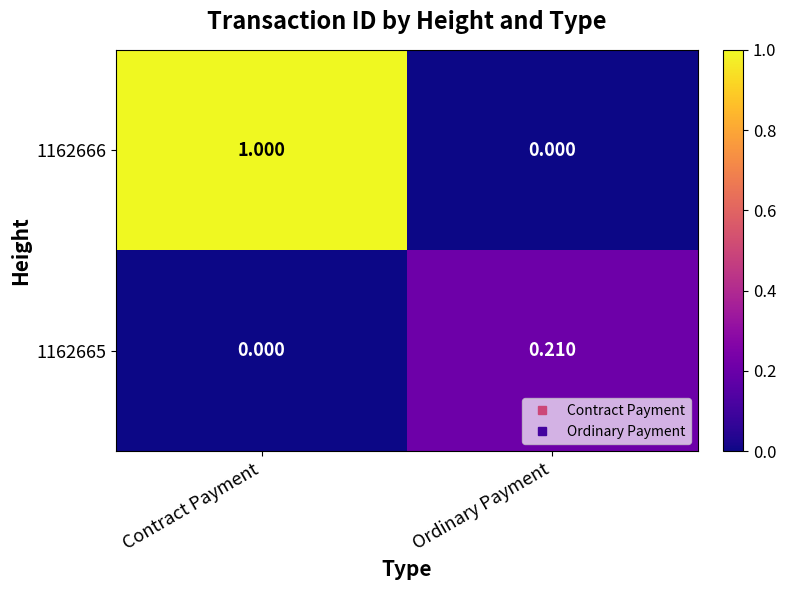

Which series has the largest total across all categories?

1162666